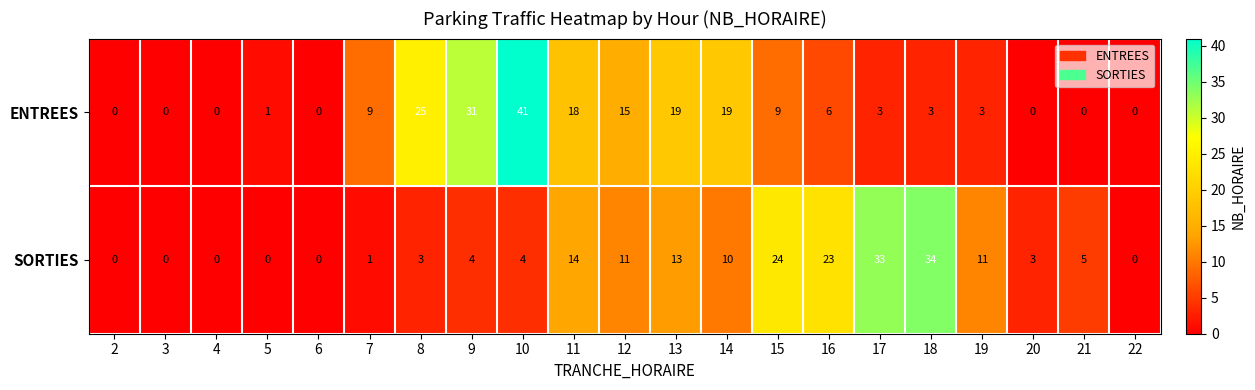

Is it true that ENTREES equals 6 at 16?

True